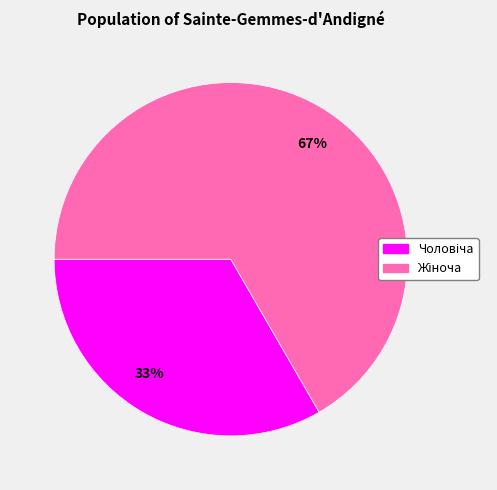

What is the ratio of the value at 33% to the value at 67%?

0.5